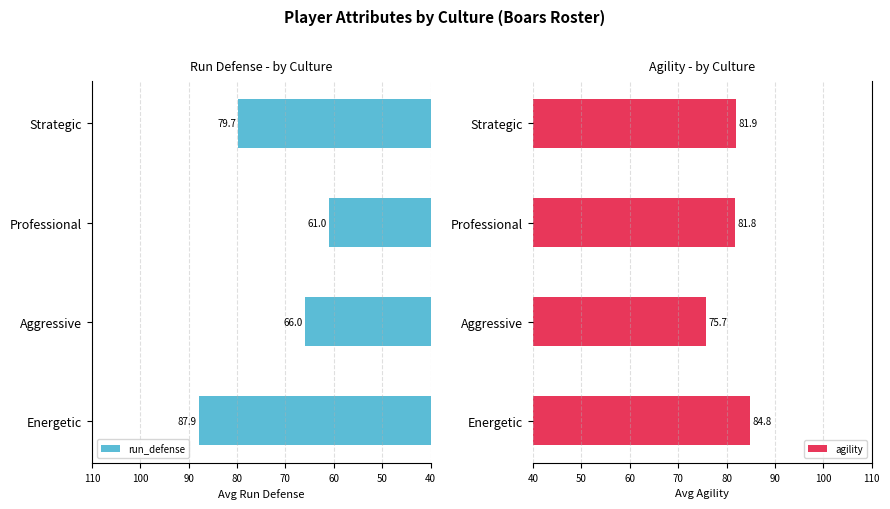

List the labels in order of run_defense value, smallest first.

Professional, Aggressive, Strategic, Energetic